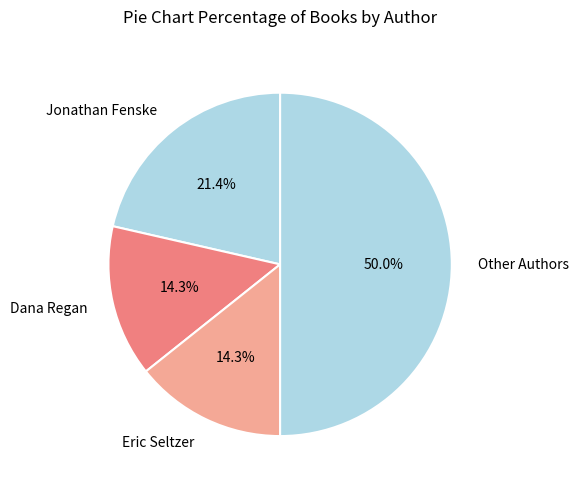

What is the ratio of the value at Jonathan Fenske to the value at Other Authors?

0.4